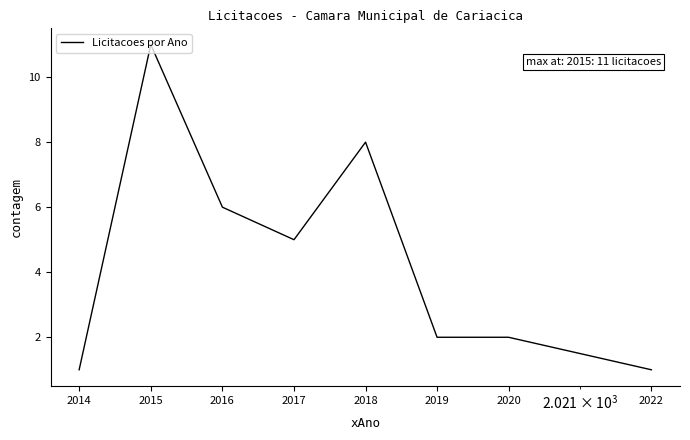

How many values are below 5?

4